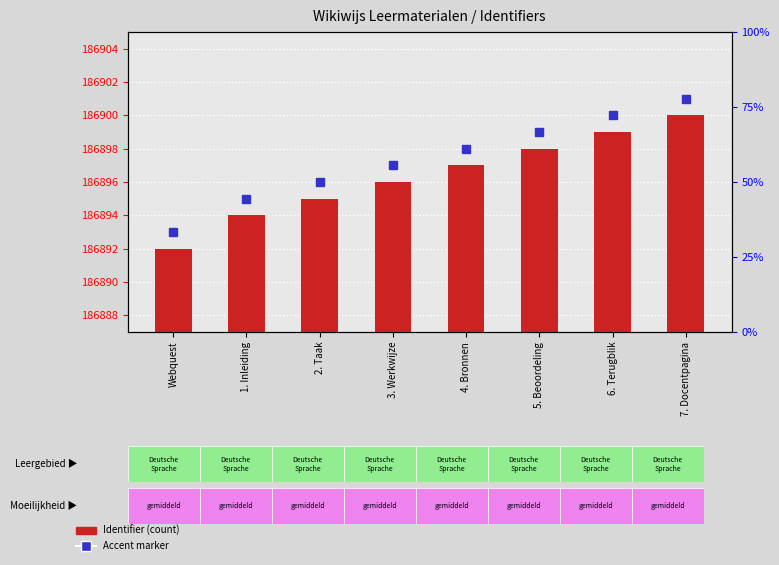

Rank the categories by value from lowest to highest.

Webquest, 1. Inleiding, 2. Taak, 3. Werkwijze, 4. Bronnen, 5. Beoordeling, 6. Terugblik, 7. Docentpagina